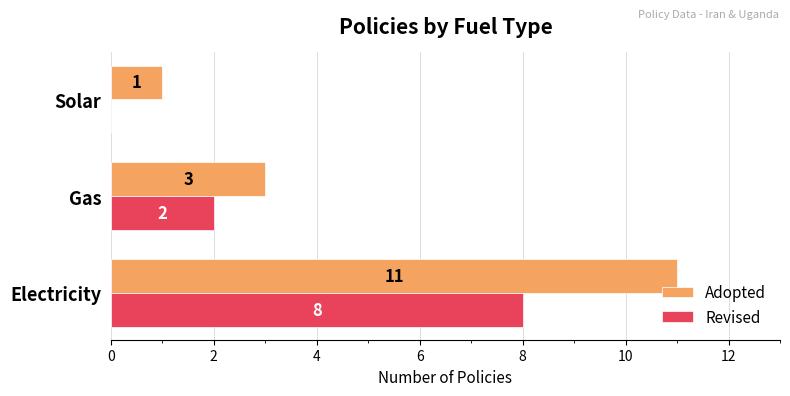

What is the sum of the Revised values at Electricity and Gas?

10